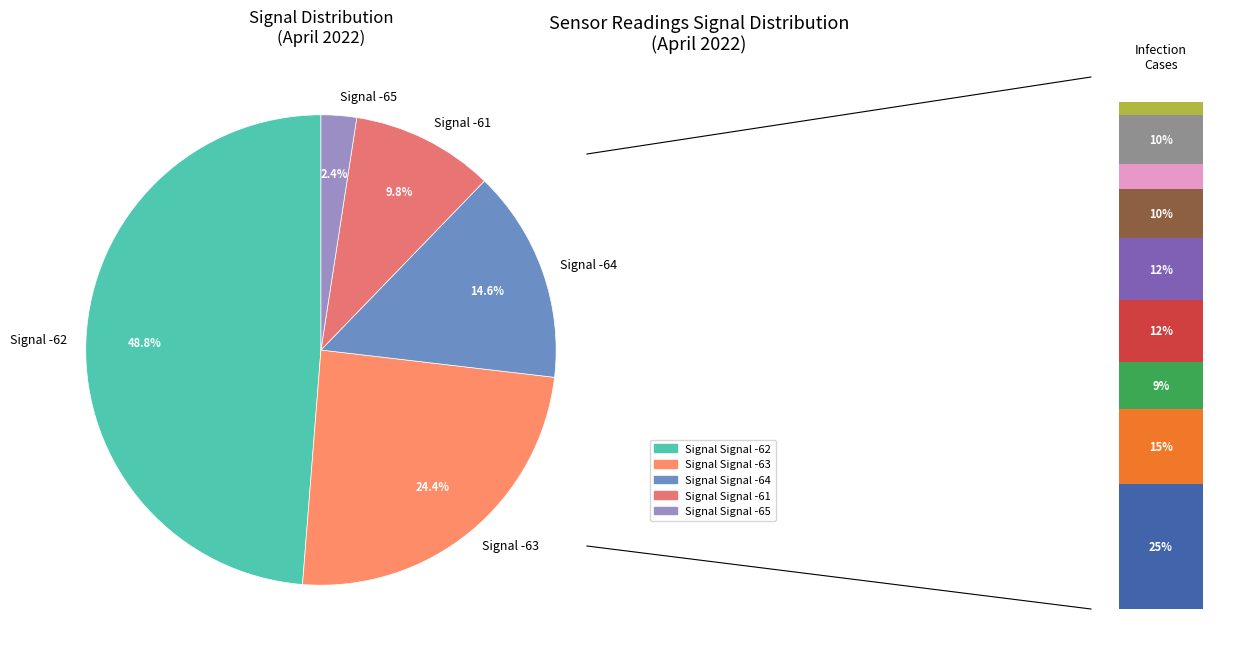

Which has a higher value, 36 or 27?

36